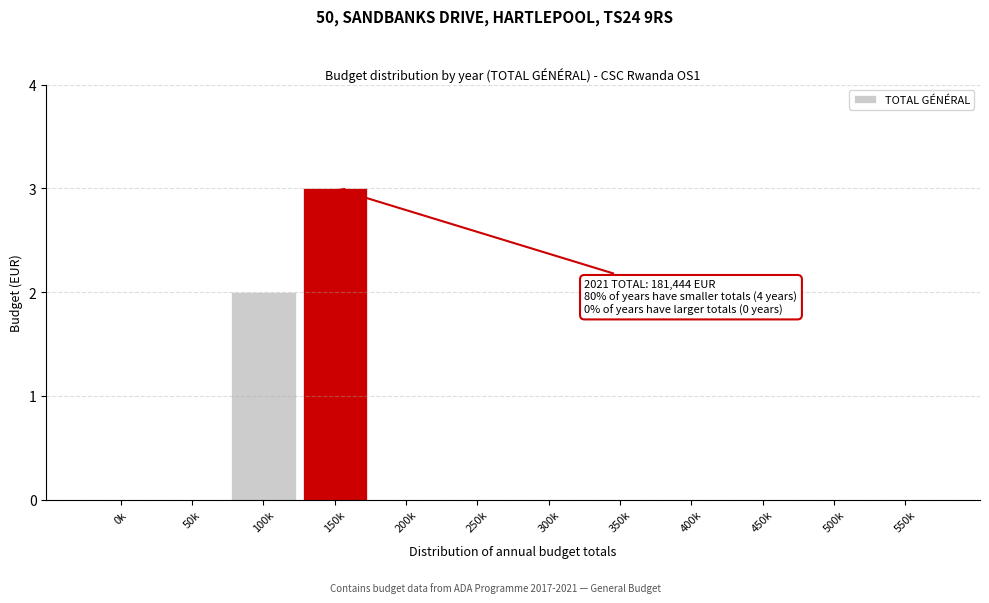

Reading left to right, transcribe all the data shown in this chart.

0k=0	50k=0	100k=2	150k=3	200k=0	250k=0	300k=0	350k=0	400k=0	450k=0	500k=0	550k=0